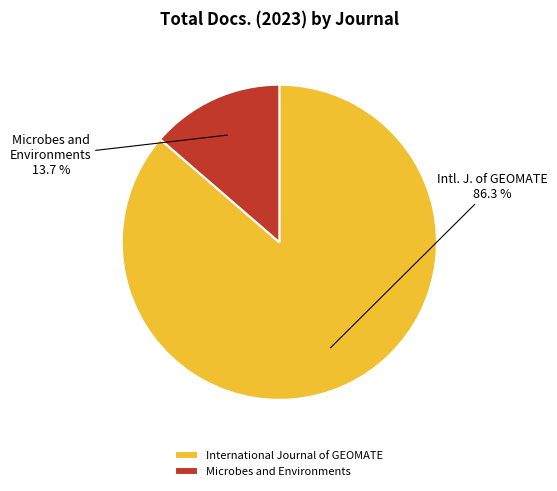

True or false: International Journal of GEOMATE accounts for 86% of the total.

True